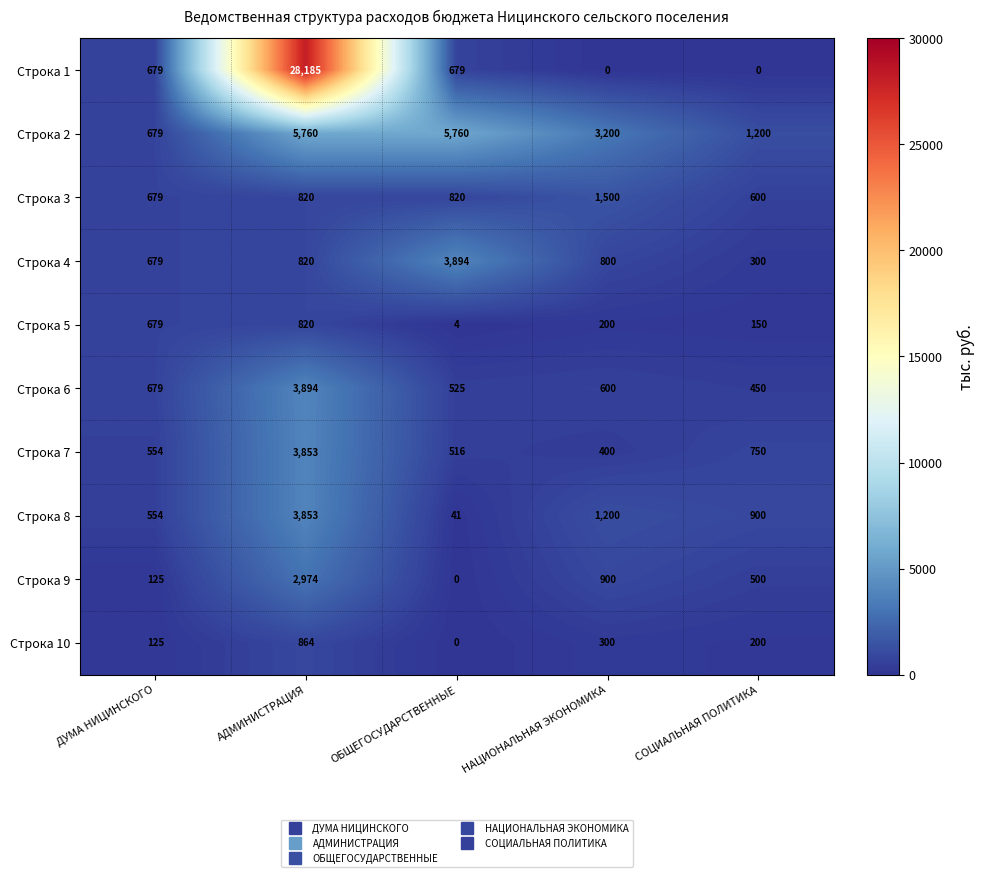

What is the difference between the Строка 4 values at ДУМА НИЦИНСКОГО and АДМИНИСТРАЦИЯ?

141